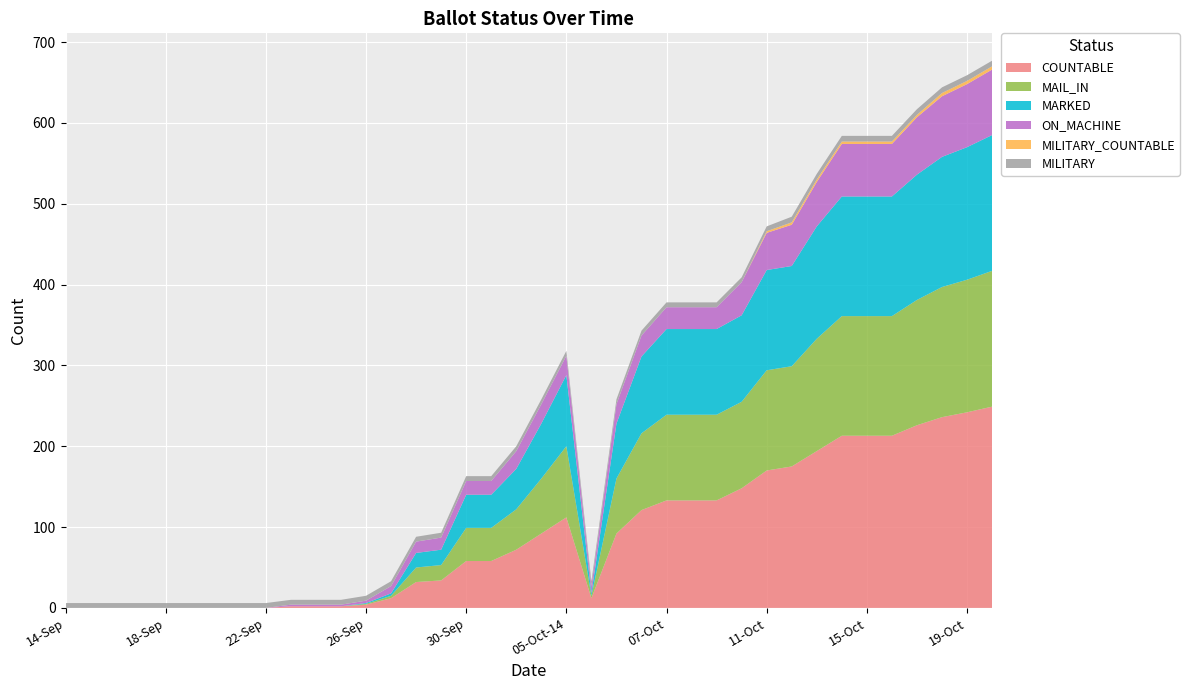

Reading left to right, extract all data points from this chart.

COUNTABLE: 14-Sep=0	15-Sep=0	16-Sep=0	17-Sep=0	18-Sep=0	19-Sep=0	20-Sep=0	21-Sep=0	22-Sep=0	23-Sep=2	24-Sep=2	25-Sep=2	26-Sep=4	27-Sep=12	28-Sep=32	29-Sep=34	30-Sep=58	02-Oct=58	03-Oct=72	04-Oct=92	05-Oct-14=112	05-Oct-22=12	06-Oct-06=92	06-Oct-14=121	07-Oct=133	08-Oct=133	09-Oct=133	10-Oct=148	11-Oct=170	12-Oct=175	13-Oct=194	14-Oct=213	15-Oct=213	16-Oct=213	17-Oct=226	18-Oct=236	19-Oct=242	20-Oct=249
MAIL_IN: 14-Sep=0	15-Sep=0	16-Sep=0	17-Sep=0	18-Sep=0	19-Sep=0	20-Sep=0	21-Sep=0	22-Sep=0	23-Sep=0	24-Sep=0	25-Sep=0	26-Sep=1	27-Sep=3	28-Sep=18	29-Sep=19	30-Sep=41	02-Oct=41	03-Oct=50	04-Oct=68	05-Oct-14=88	05-Oct-22=3	06-Oct-06=68	06-Oct-14=95	07-Oct=106	08-Oct=106	09-Oct=106	10-Oct=107	11-Oct=124	12-Oct=124	13-Oct=139	14-Oct=148	15-Oct=148	16-Oct=148	17-Oct=155	18-Oct=161	19-Oct=164	20-Oct=168
MARKED: 14-Sep=0	15-Sep=0	16-Sep=0	17-Sep=0	18-Sep=0	19-Sep=0	20-Sep=0	21-Sep=0	22-Sep=0	23-Sep=0	24-Sep=0	25-Sep=0	26-Sep=1	27-Sep=3	28-Sep=18	29-Sep=19	30-Sep=41	02-Oct=41	03-Oct=50	04-Oct=68	05-Oct-14=88	05-Oct-22=3	06-Oct-06=68	06-Oct-14=95	07-Oct=106	08-Oct=106	09-Oct=106	10-Oct=107	11-Oct=124	12-Oct=124	13-Oct=139	14-Oct=148	15-Oct=148	16-Oct=148	17-Oct=155	18-Oct=161	19-Oct=164	20-Oct=168
ON_MACHINE: 14-Sep=0	15-Sep=0	16-Sep=0	17-Sep=0	18-Sep=0	19-Sep=0	20-Sep=0	21-Sep=0	22-Sep=0	23-Sep=2	24-Sep=2	25-Sep=2	26-Sep=3	27-Sep=9	28-Sep=14	29-Sep=15	30-Sep=17	02-Oct=17	03-Oct=22	04-Oct=24	05-Oct-14=24	05-Oct-22=9	06-Oct-06=24	06-Oct-14=26	07-Oct=27	08-Oct=27	09-Oct=27	10-Oct=41	11-Oct=46	12-Oct=51	13-Oct=55	14-Oct=65	15-Oct=65	16-Oct=65	17-Oct=71	18-Oct=75	19-Oct=78	20-Oct=81
MILITARY_COUNTABLE: 14-Sep=0	15-Sep=0	16-Sep=0	17-Sep=0	18-Sep=0	19-Sep=0	20-Sep=0	21-Sep=0	22-Sep=0	23-Sep=0	24-Sep=0	25-Sep=0	26-Sep=0	27-Sep=0	28-Sep=0	29-Sep=0	30-Sep=0	02-Oct=0	03-Oct=0	04-Oct=0	05-Oct-14=0	05-Oct-22=0	06-Oct-06=0	06-Oct-14=0	07-Oct=0	08-Oct=0	09-Oct=0	10-Oct=0	11-Oct=2	12-Oct=3	13-Oct=3	14-Oct=3	15-Oct=3	16-Oct=3	17-Oct=3	18-Oct=4	19-Oct=4	20-Oct=4
MILITARY: 14-Sep=6	15-Sep=6	16-Sep=6	17-Sep=6	18-Sep=6	19-Sep=6	20-Sep=6	21-Sep=6	22-Sep=6	23-Sep=6	24-Sep=6	25-Sep=6	26-Sep=6	27-Sep=6	28-Sep=6	29-Sep=6	30-Sep=6	02-Oct=6	03-Oct=6	04-Oct=6	05-Oct-14=6	05-Oct-22=6	06-Oct-06=6	06-Oct-14=6	07-Oct=6	08-Oct=6	09-Oct=6	10-Oct=6	11-Oct=6	12-Oct=7	13-Oct=7	14-Oct=7	15-Oct=7	16-Oct=7	17-Oct=7	18-Oct=7	19-Oct=7	20-Oct=7